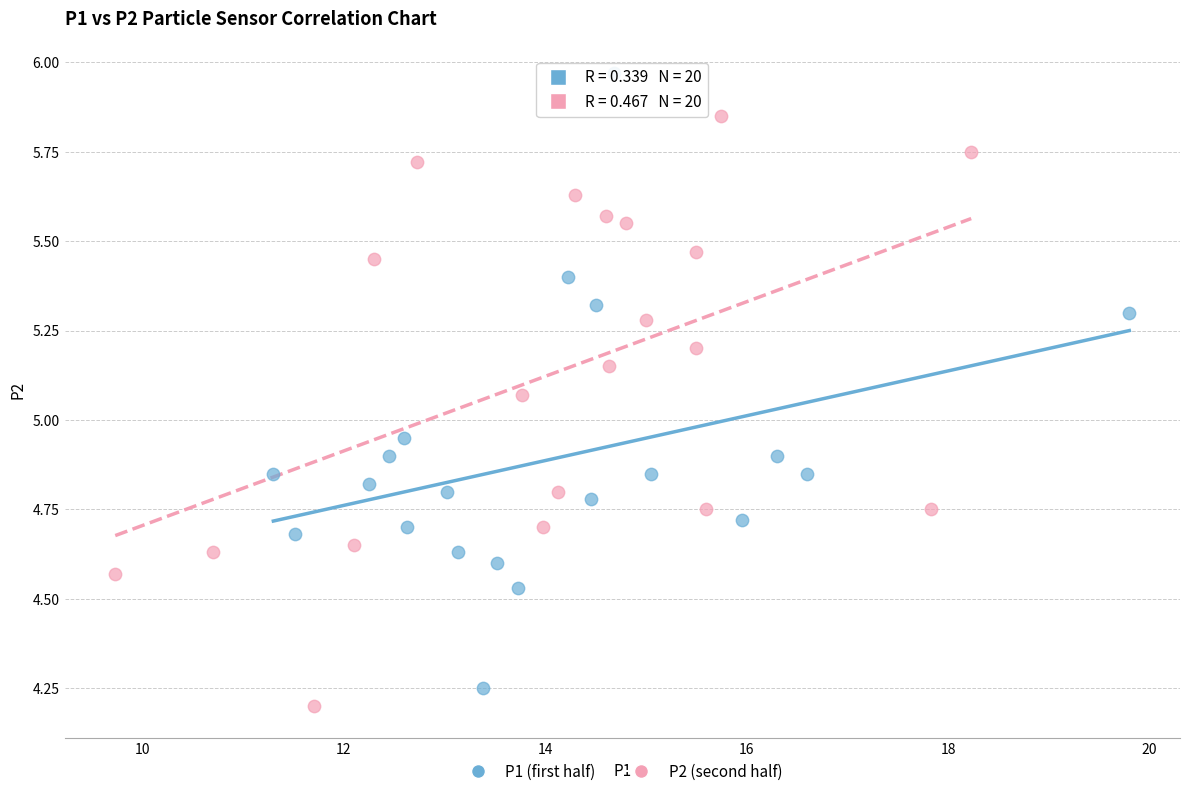

Which series contains the highest Y value?

P1 (first half)